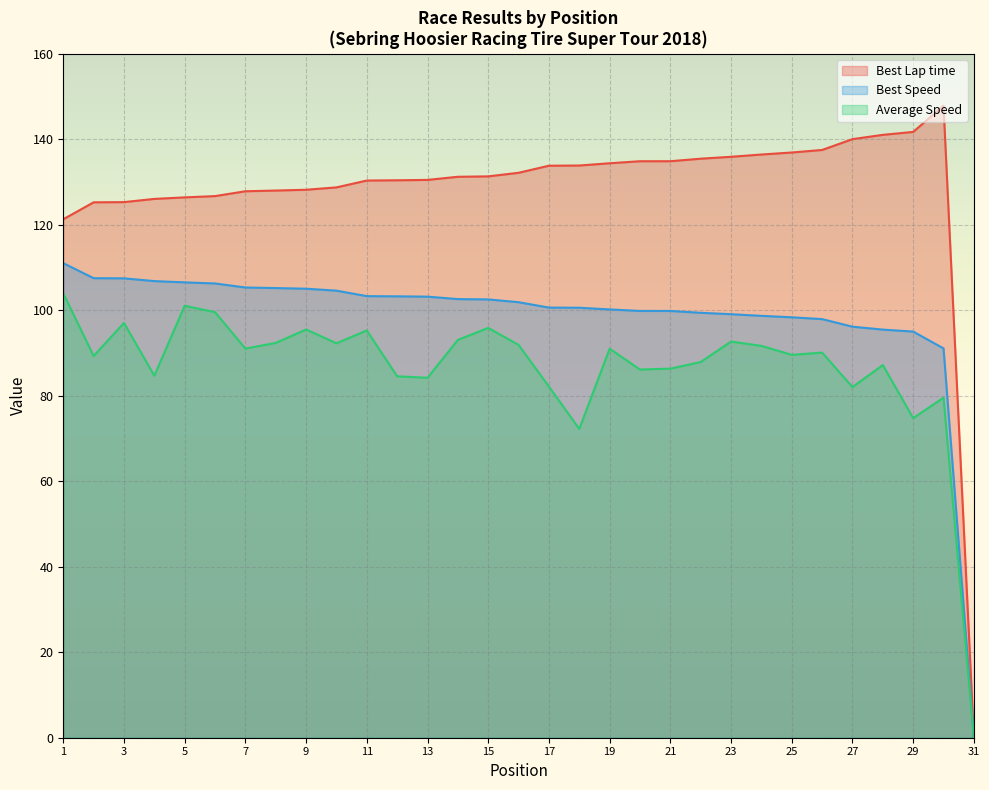

Is it true that Average Speed equals 167.6 at 1?

False